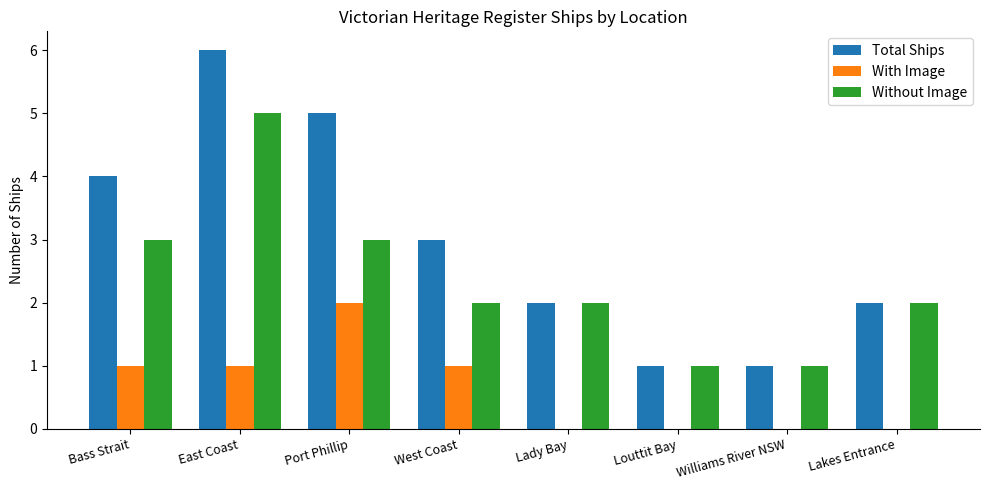

How many categories are shown in the chart?

8